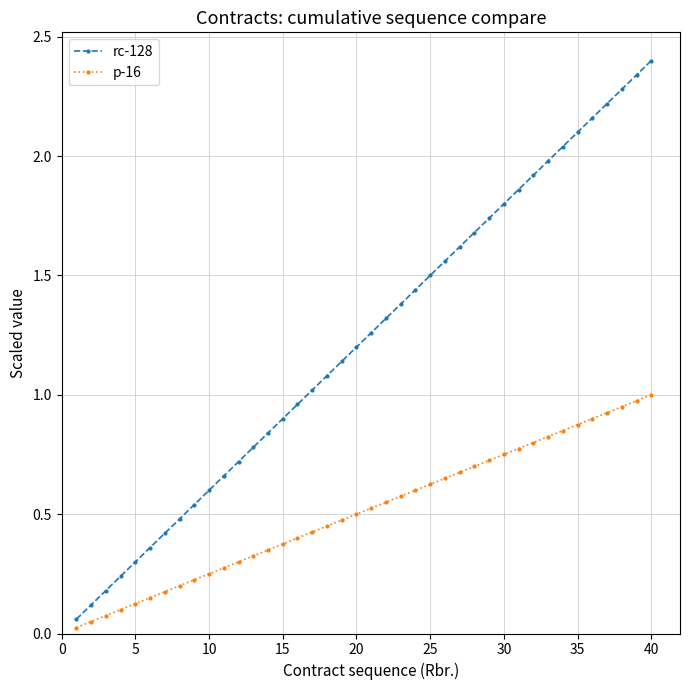

List the series in order of their overall mean, lowest first.

p-16, rc-128